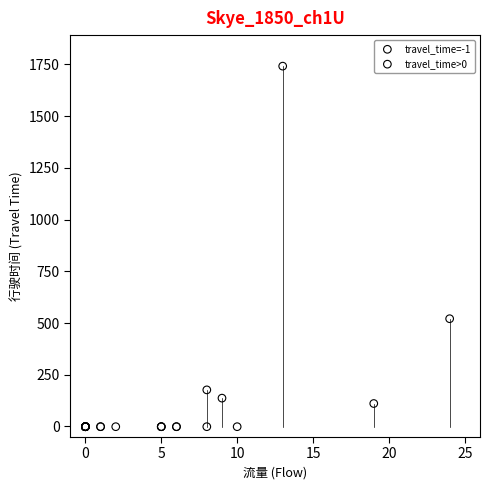

Which series contains the highest Y value?

travel_time>0